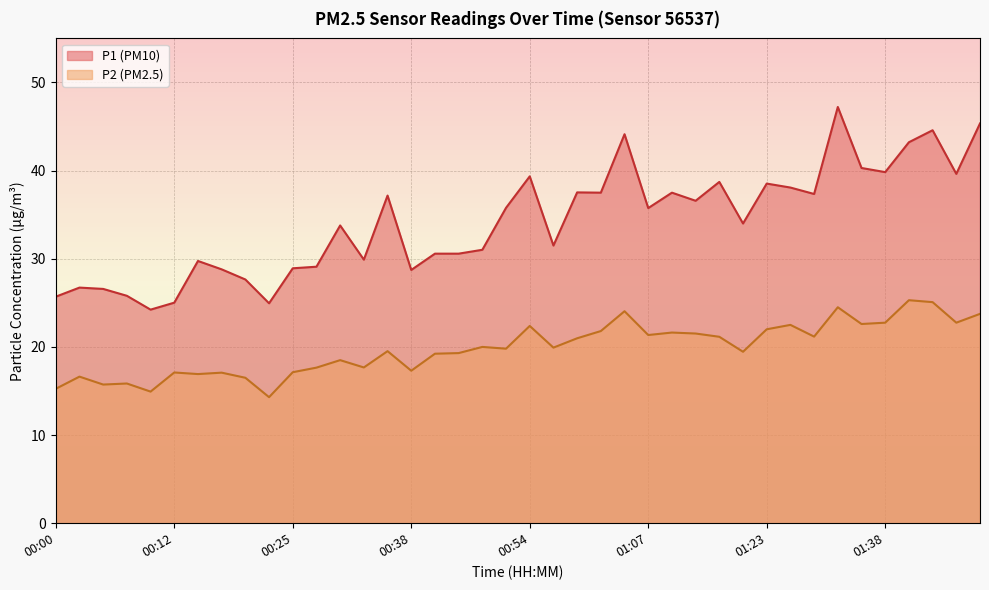

True or false: P1 and P2 intersect in this chart.

False